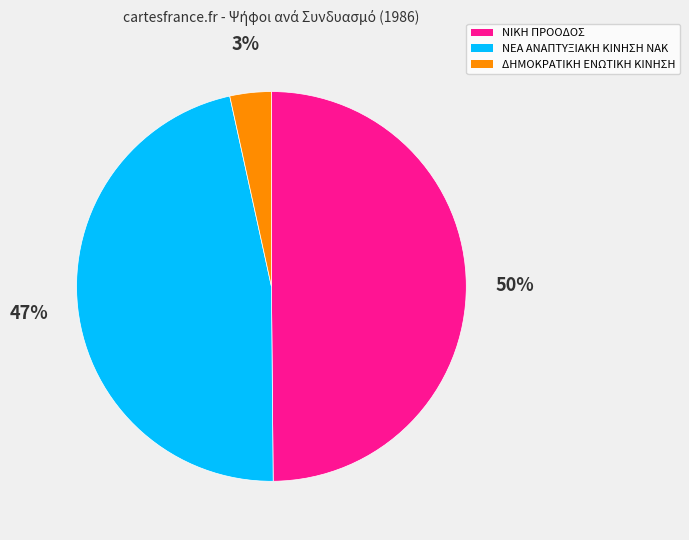

Do ΝΙΚΗ ΠΡΟΟΔΟΣ and ΝΕΑ ΑΝΑΠΤΥΞΙΑΚΗ ΚΙΝΗΣΗ ΝΑΚ together represent more than half of the pie?

Yes